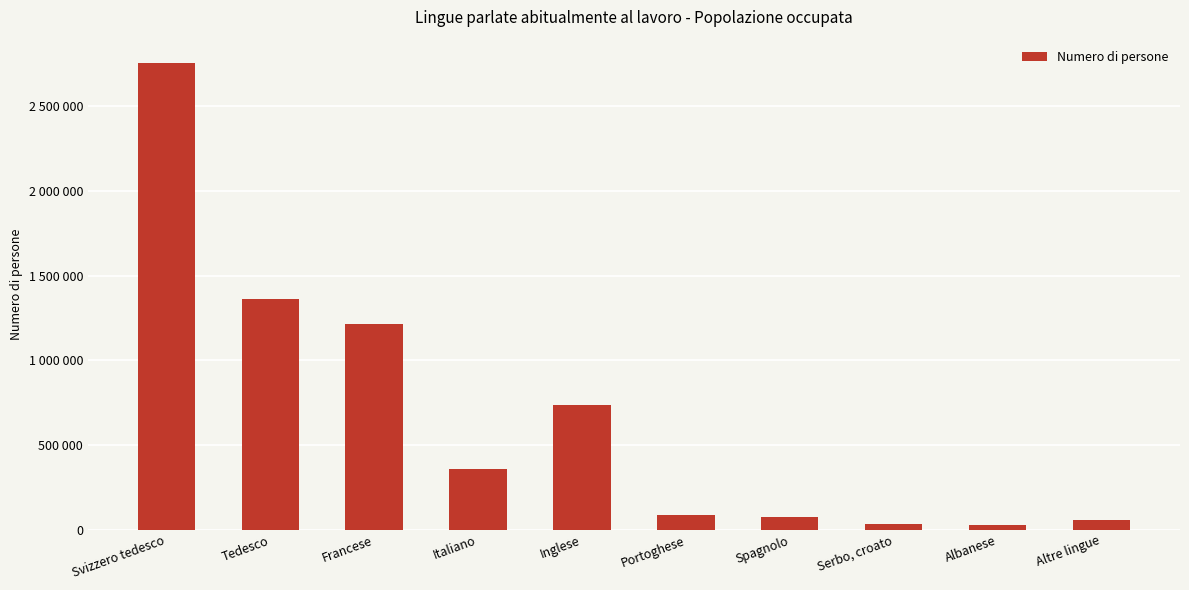

Does the chart contain any negative values?

No